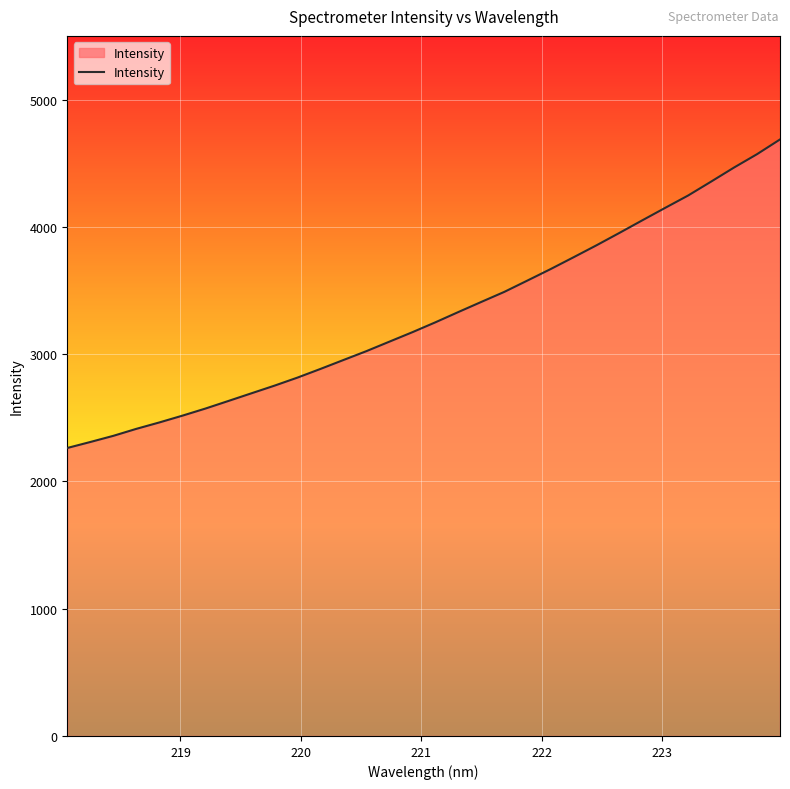

What is the maximum value shown in the chart?

4686.4